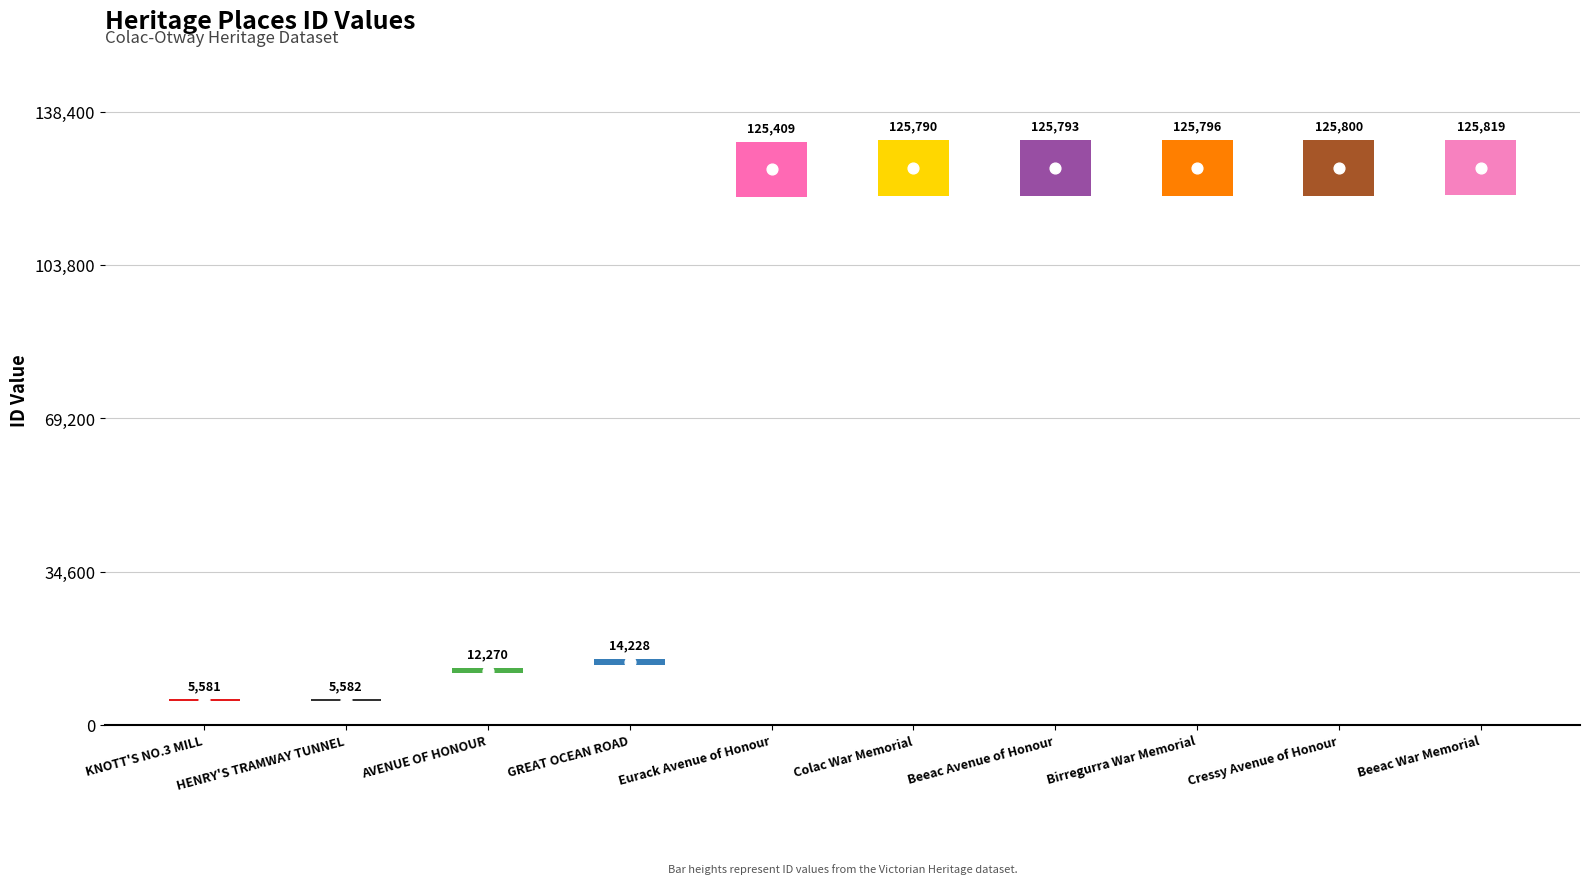

What is the change in value from AVENUE OF HONOUR to Beeac Avenue of Honour?

+113523